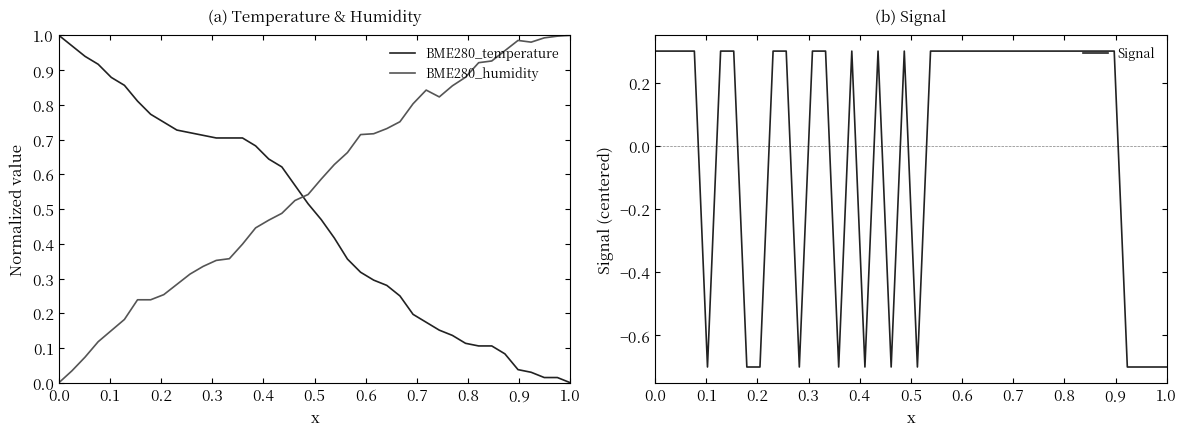

How many times do BME280_temperature and Signal cross each other?

2